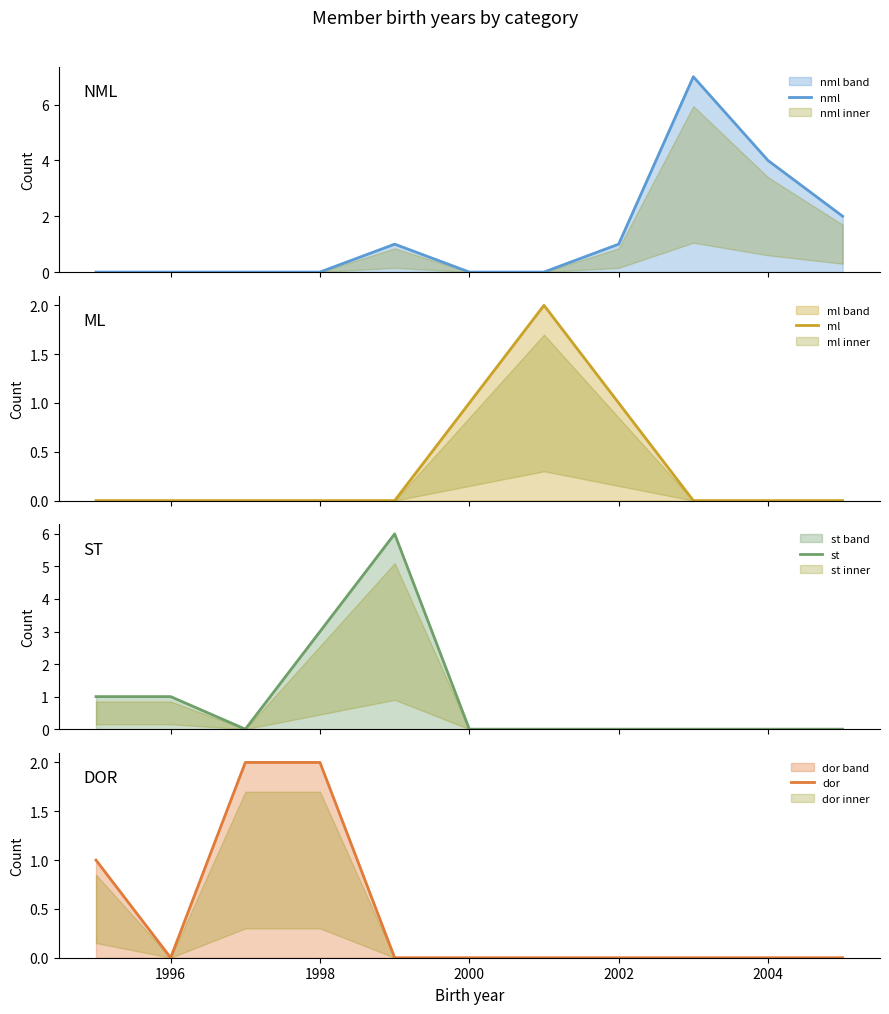

What is the maximum value for nml?

7